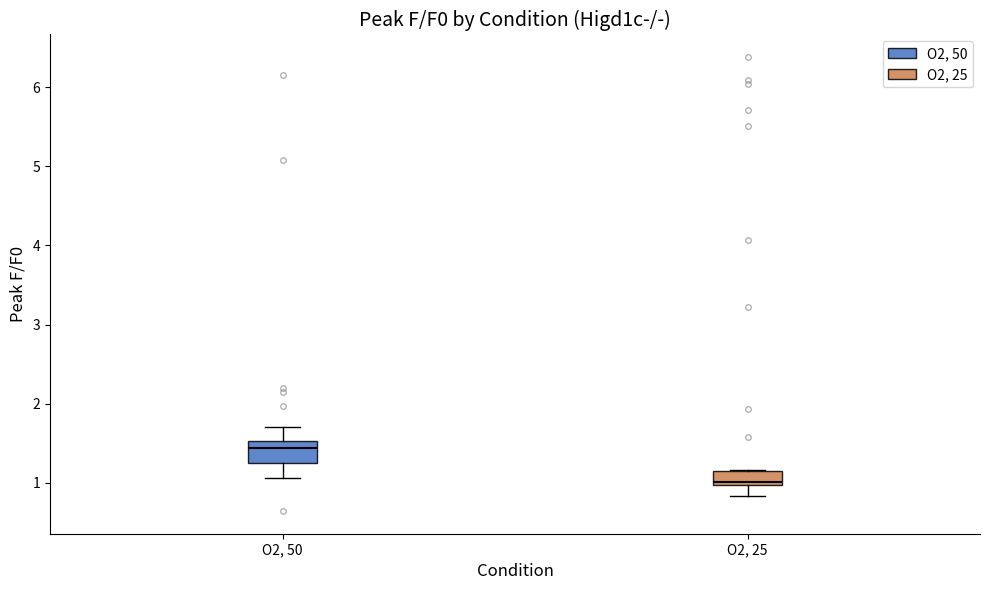

Reading left to right, transcribe this box plot: for each box, give where its median line is, the range the box spans, and where its two whiskers end, as read against the y-axis. The values are not printed on the chart, so give them approximately, as read against the axis.

O2, 50: median 1.4, box 1.3 to 1.5, whiskers 1.1 to 1.7
O2, 25: median 1.0 (just above the box's lower edge), box 1.0 to 1.1, whiskers 0.8 to 1.2